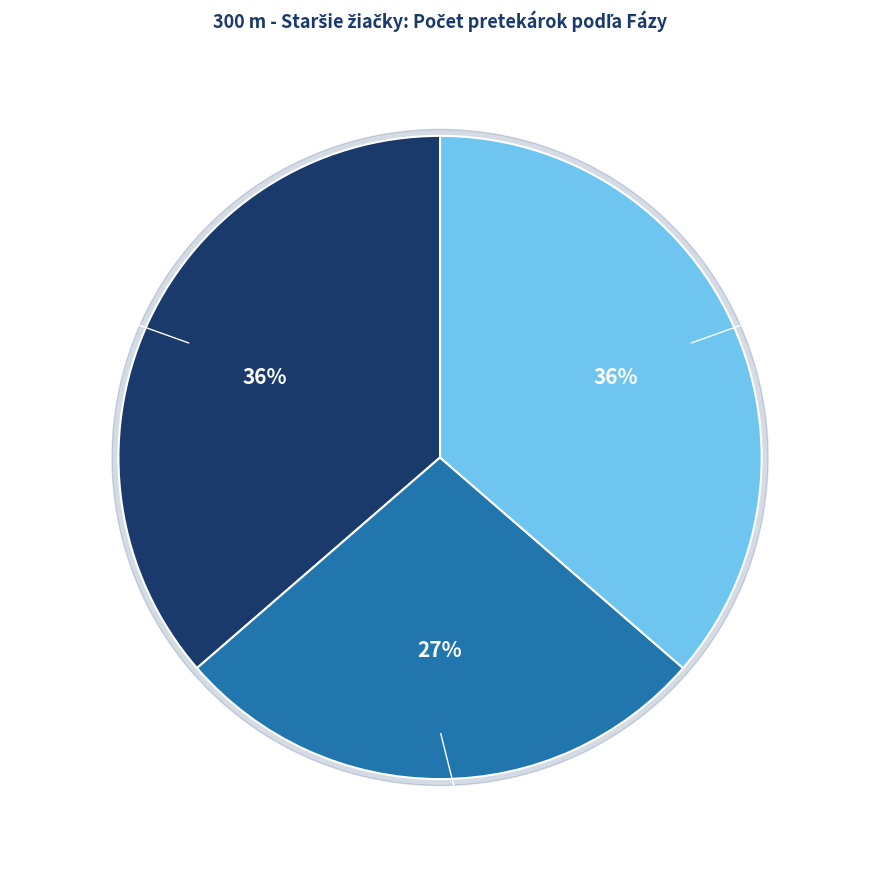

What is the smallest slice in the pie chart?

Beh 01